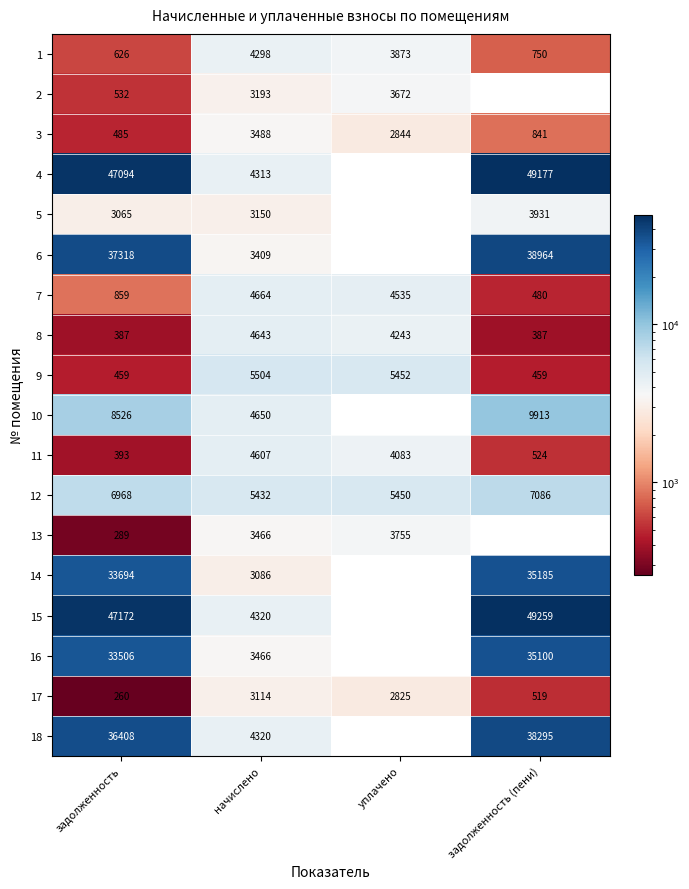

At how many categories does at least one series exceed 4173?

4